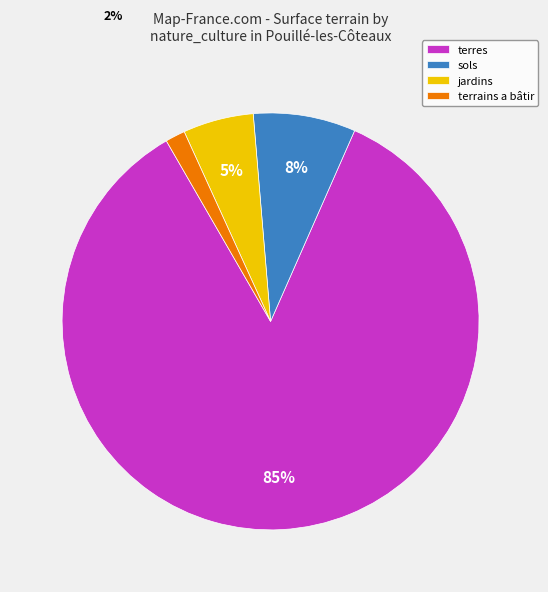

True or false: terres accounts for 13% of the total.

False